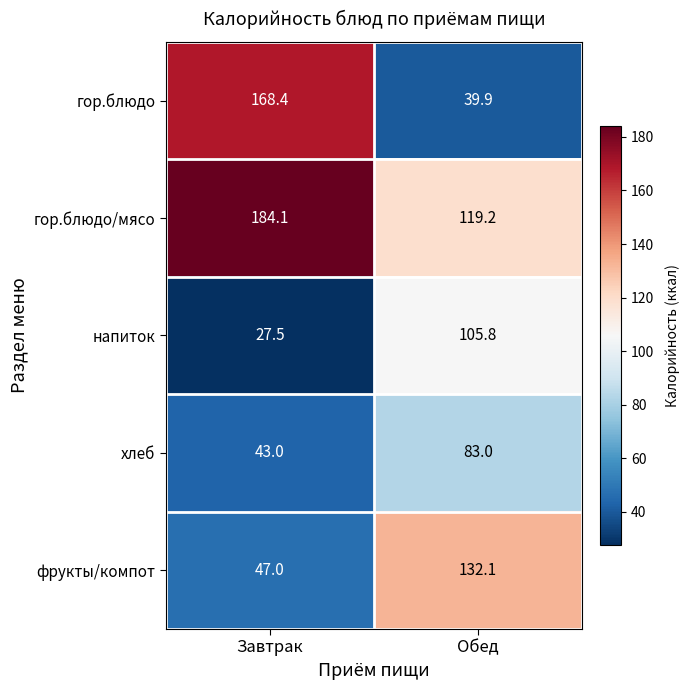

How many series are shown in this chart?

5